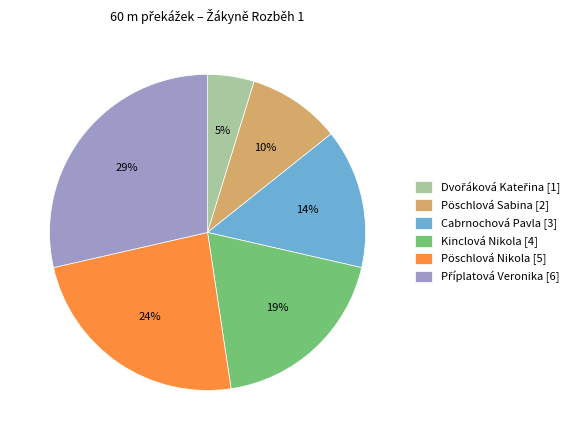

How many segments does this pie chart have?

6